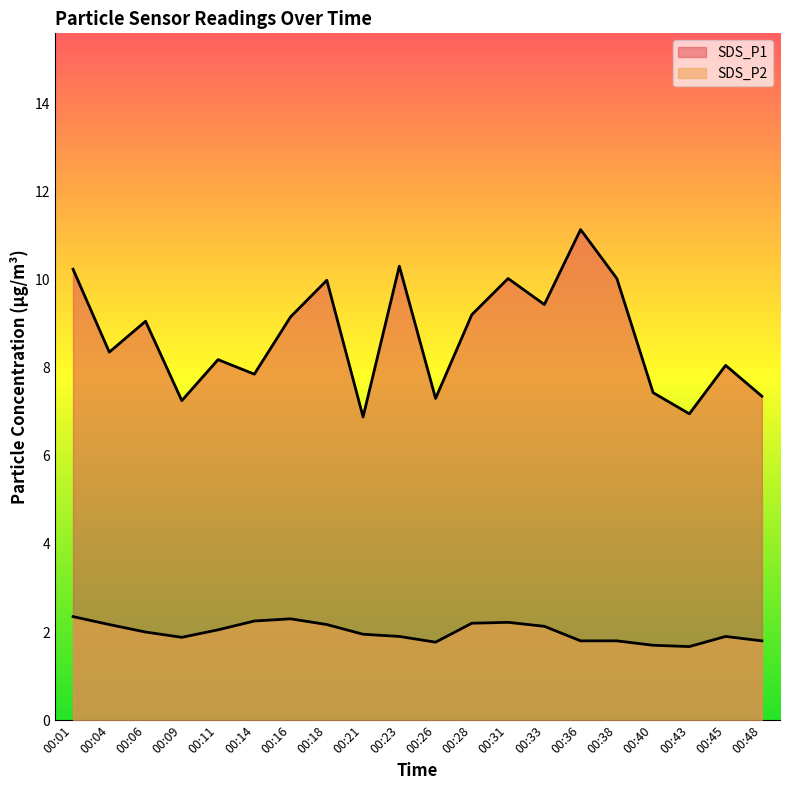

How many lines are shown in the chart?

2